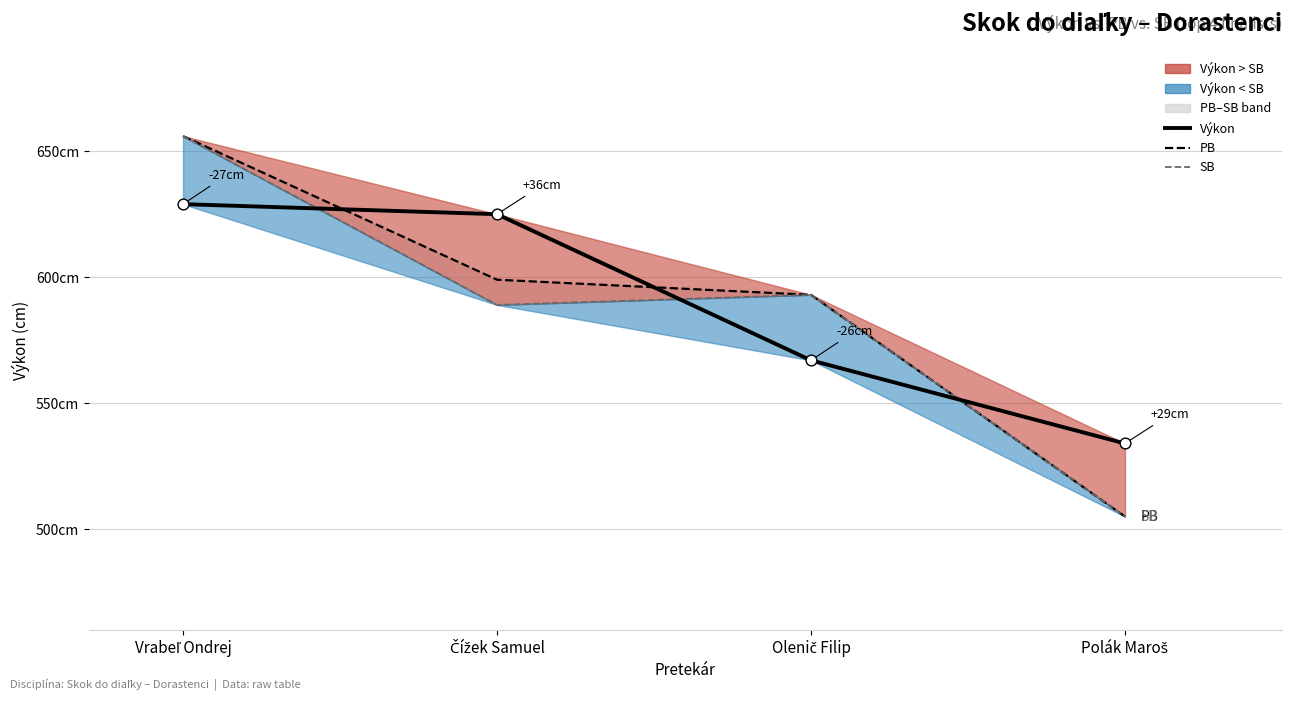

Which series has the largest total across all categories?

Výkon